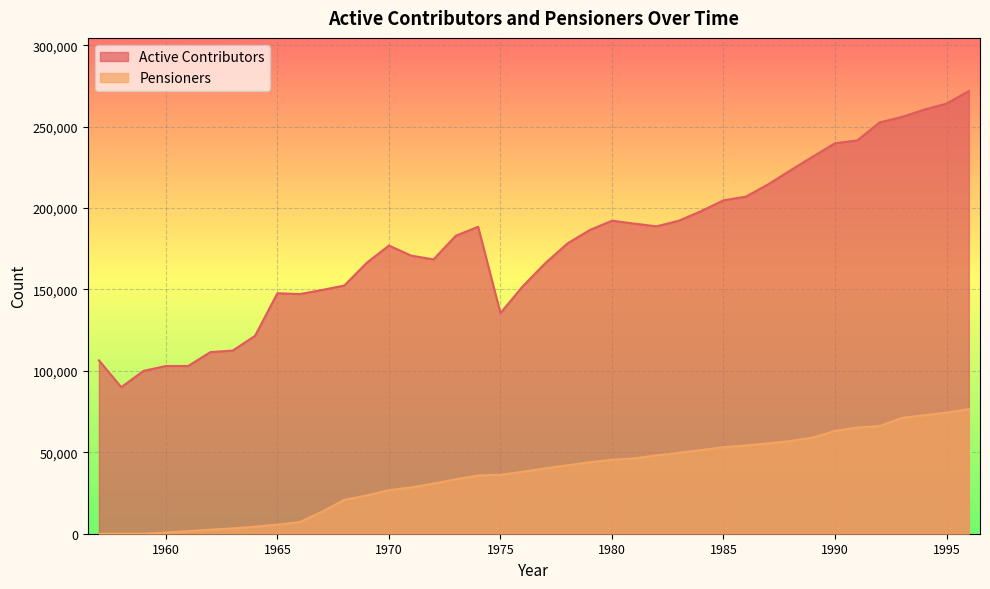

Reading left to right, transcribe all the data shown in this chart.

Active Contributors: 106471	90000	100000	103000	103000	111531	112480	121558	147681	147130	149667	152404	166315	176969	170756	168447	183000	188480	135490	151950	166000	178208	186447	192193	190418	188761	192206	198104	204746	206970	214522	223105	231566	239754	241536	252565	255928	260422	264142	271850
Pensioners: 0	0	0	745	1562	2511	3287	4361	5587	7097	13507	20768	23499	26715	28430	30750	33417	35745	36186	38051	40147	42014	43886	45345	46263	48101	49712	51356	53136	54234	55466	56907	58992	63176	65200	66114	71097	72791	74340	76507